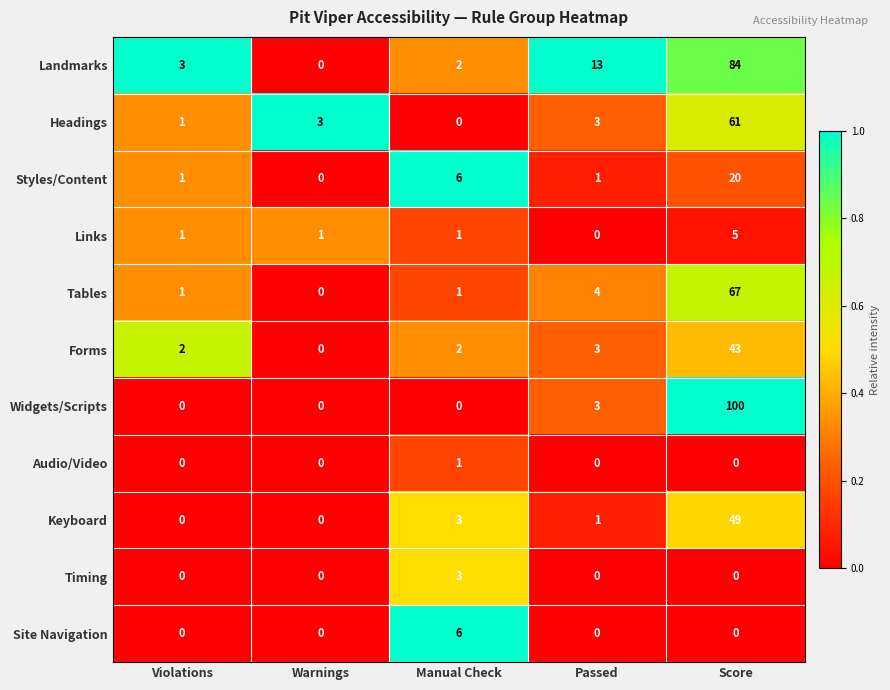

Between Manual Check and Passed, which series saw the biggest shift?

Landmarks